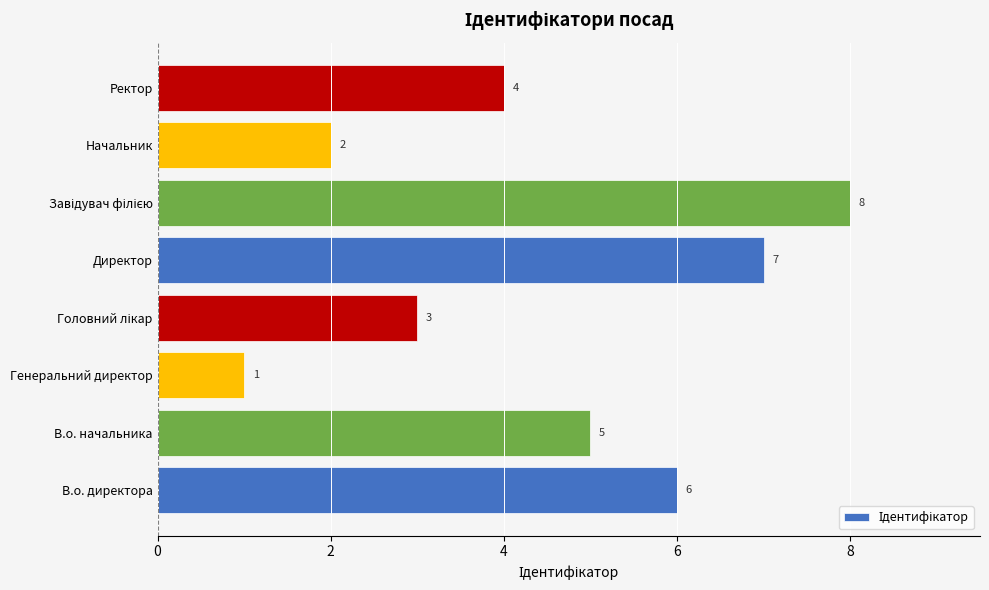

What is the change in value from В.о. начальника to Начальник?

-3